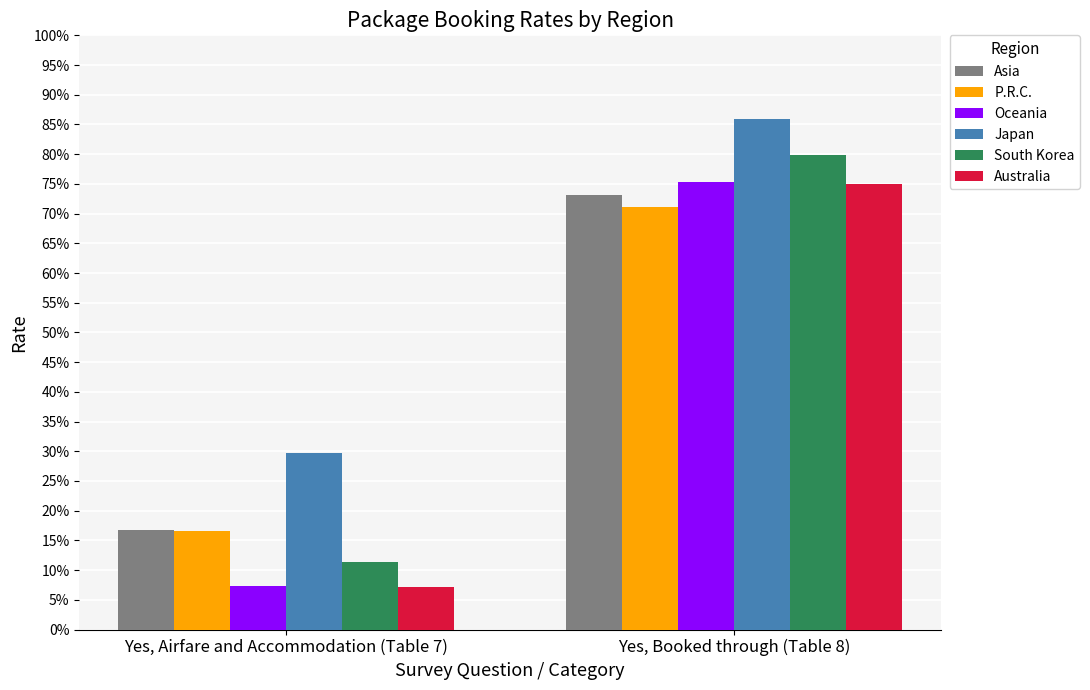

At which label is P.R.C. closest to 0?

Yes, Airfare and Accommodation (Table 7)